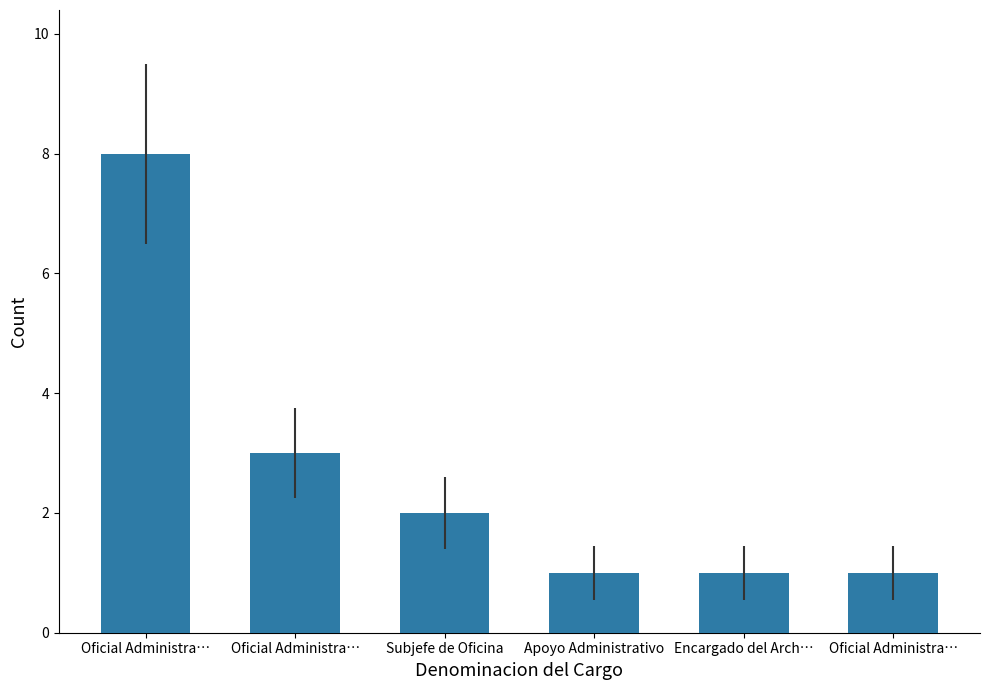

At which category does the chart reach its peak across all series?

Oficial Administra…